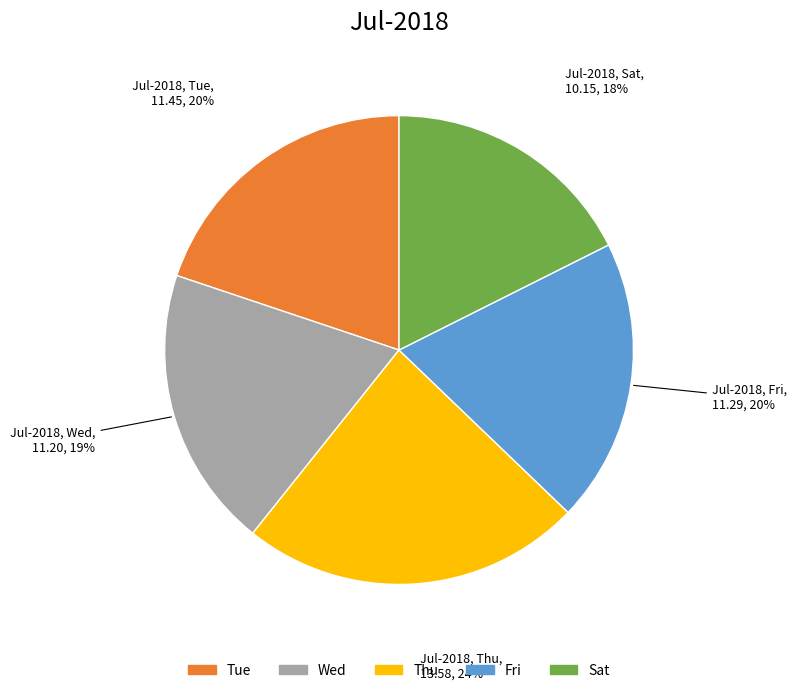

To the nearest percent, what is the average slice percentage?

20%